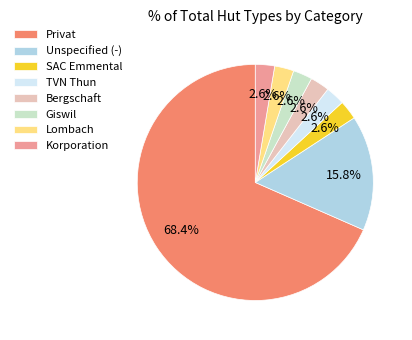

Which category accounts for the majority?

Privat